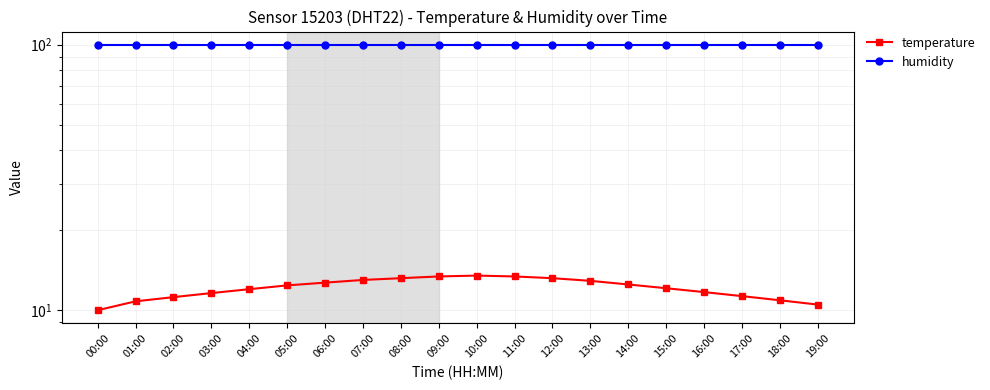

True or false: humidity has a value of 177.1 at 12:00.

False